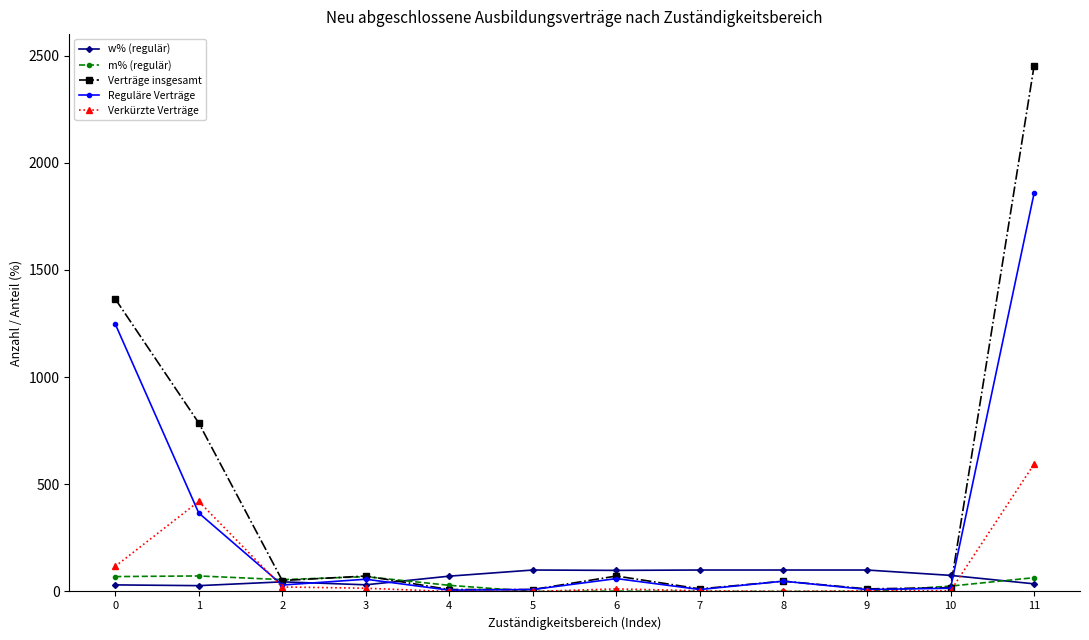

Which series changed the most between 1 and 5?

Verträge insgesamt